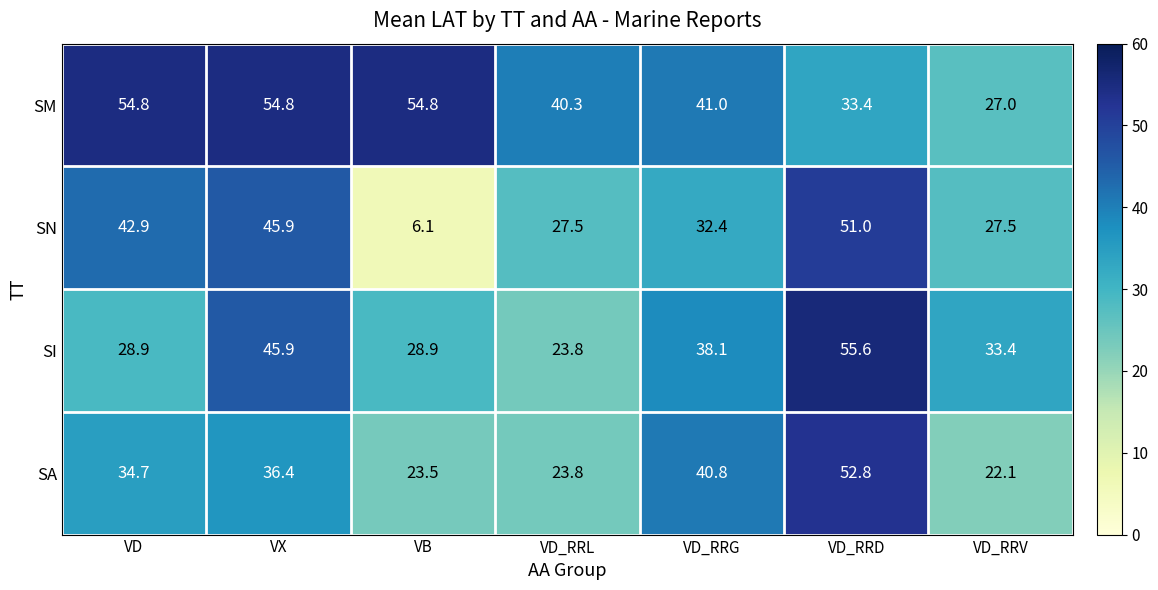

What is the sum of the SA values at VD and VX?

71.1